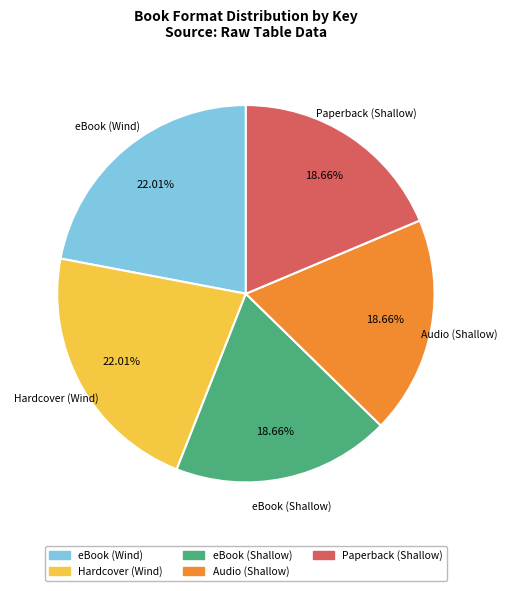

Is there any slice that represents more than half of the pie?

No